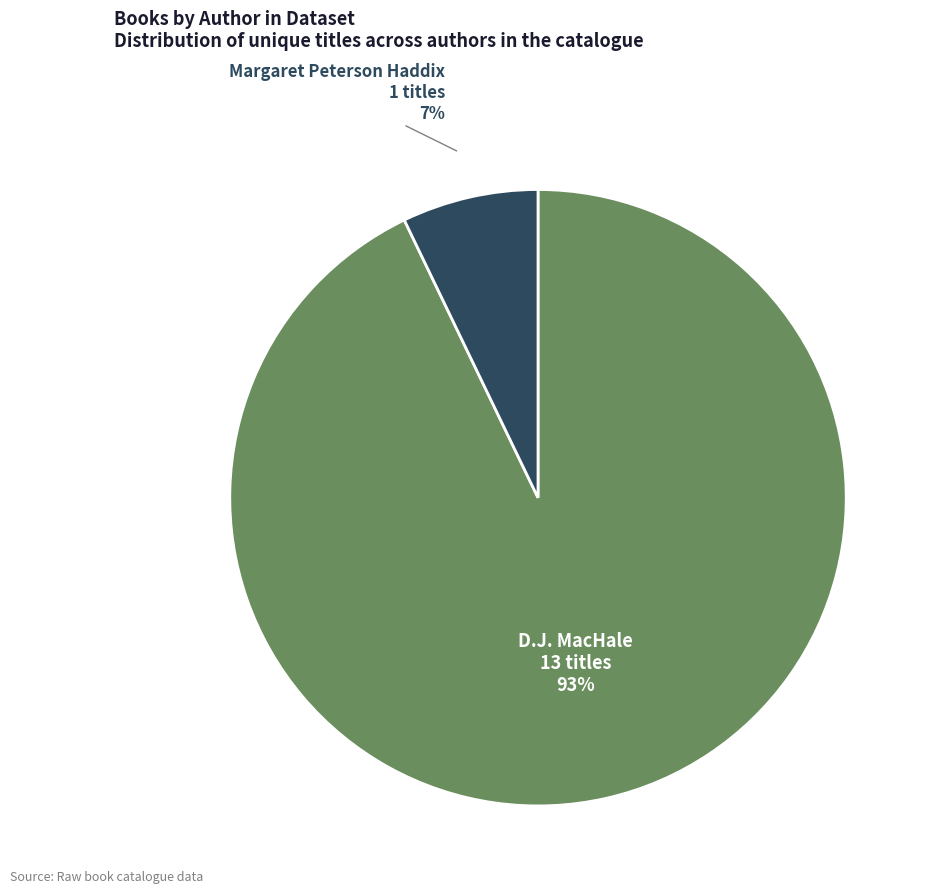

To the nearest percent, what is the difference between the largest and smallest slice percentages?

86%